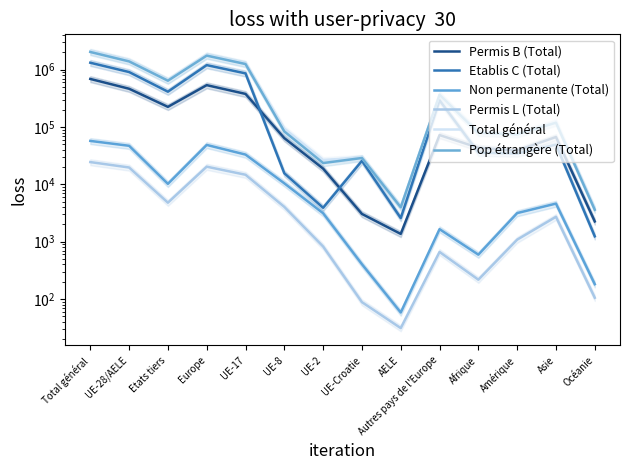

How many interior local valleys does the Etablis C (Total) series have?

4